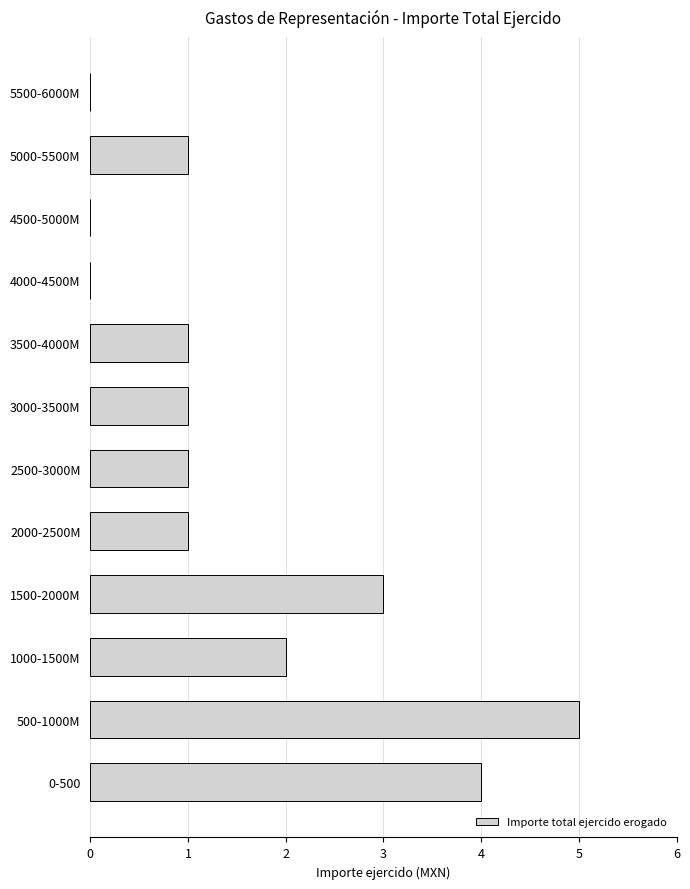

Reading bottom to top, list all the values displayed in this chart.

0-500=4	500-1000M=5	1000-1500M=2	1500-2000M=3	2000-2500M=1	2500-3000M=1	3000-3500M=1	3500-4000M=1	4000-4500M=0	4500-5000M=0	5000-5500M=1	5500-6000M=0